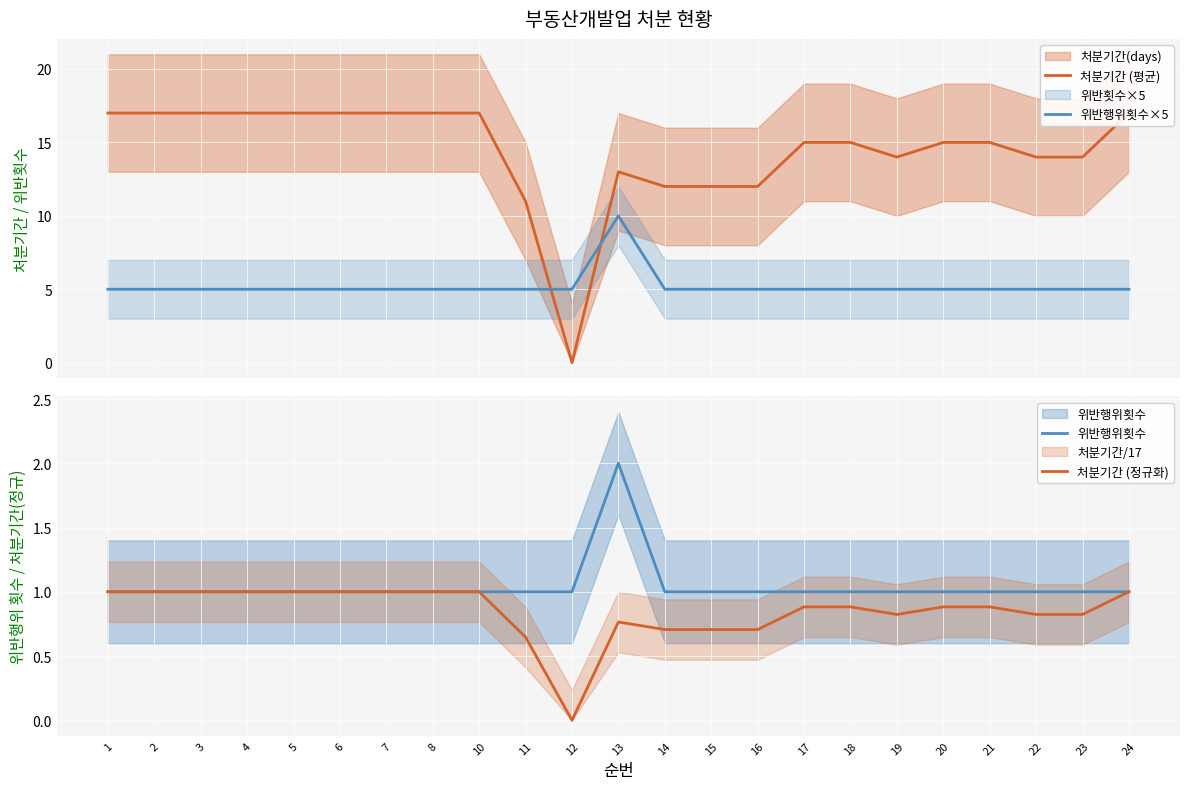

What is the highest value of the 처분기간 (정규화) series?

1.0